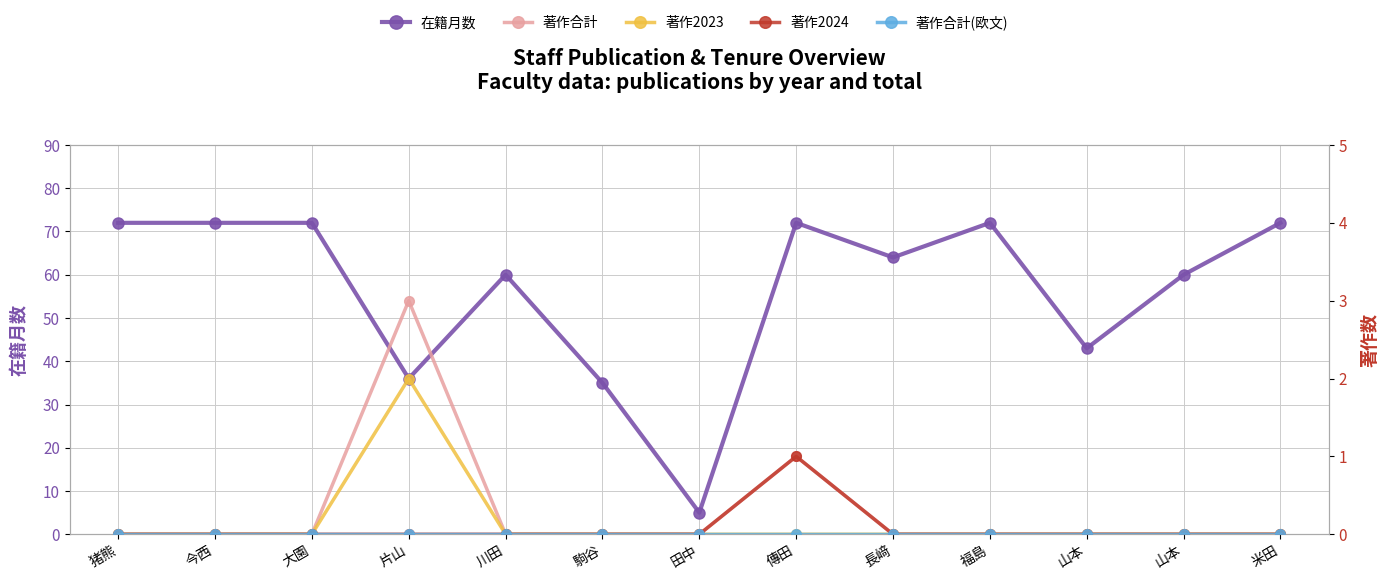

True or false: 著作2023 and 著作2024 cross at least once.

False